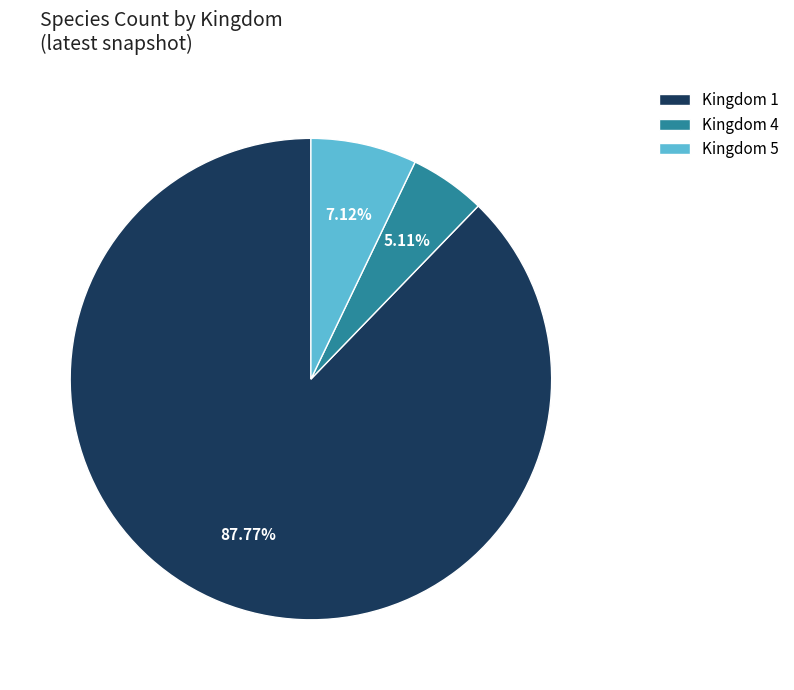

Combined, do Kingdom 4 and Kingdom 1 account for over 50%?

Yes